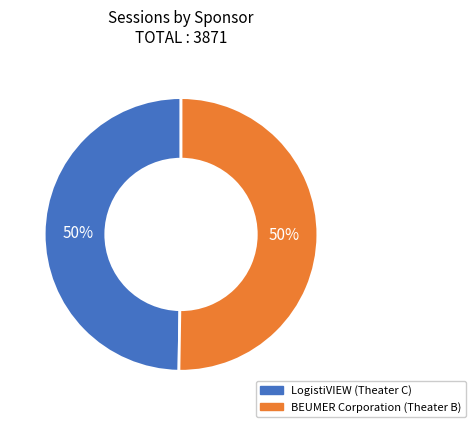

Is it true that LogistiVIEW (Theater C) is 50% of the pie?

True